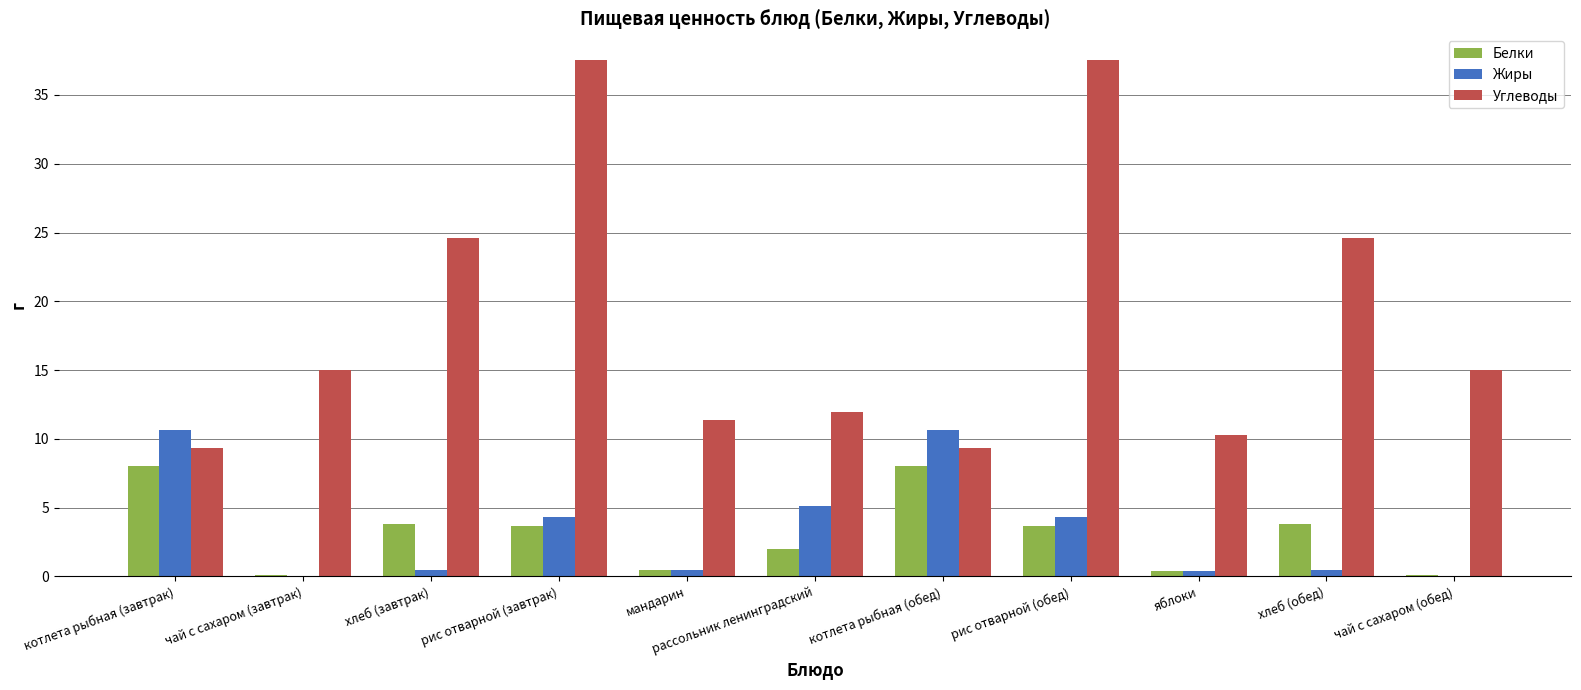

What is the sum of the Белки values at чай с сахаром (завтрак) and котлета рыбная (обед)?

8.1